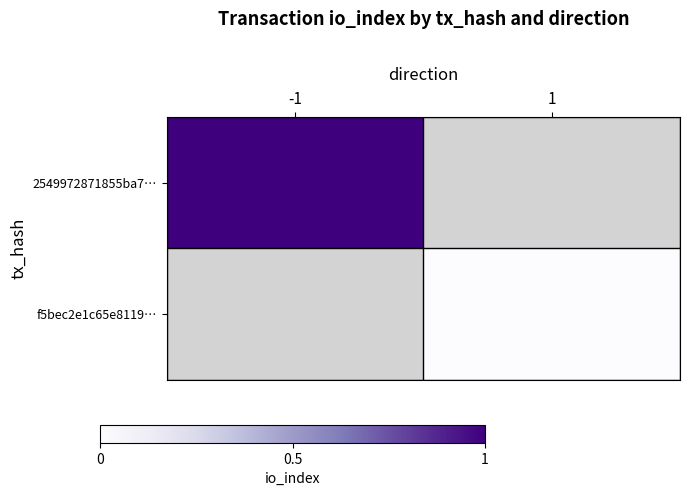

List the series in order of their overall mean, highest first.

2549972871855ba7…, f5bec2e1c65e8119…